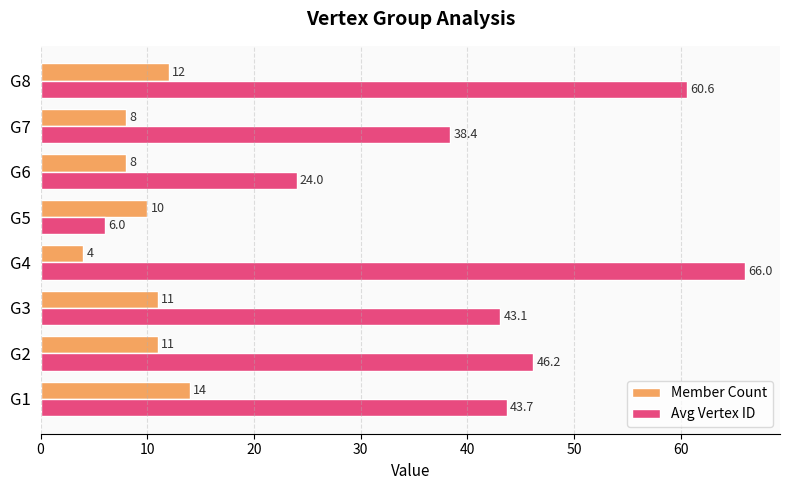

At which category is the sum across all series the highest?

G8